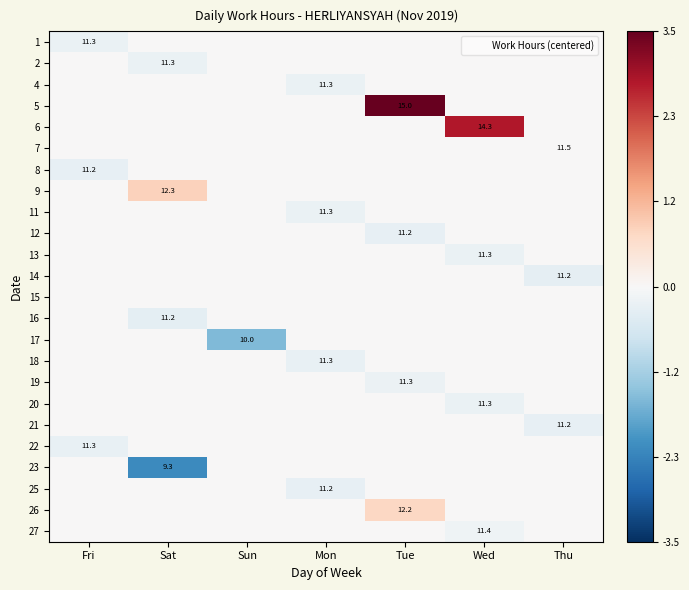

The value of 12 at Tue is 11.2. True or false?

True